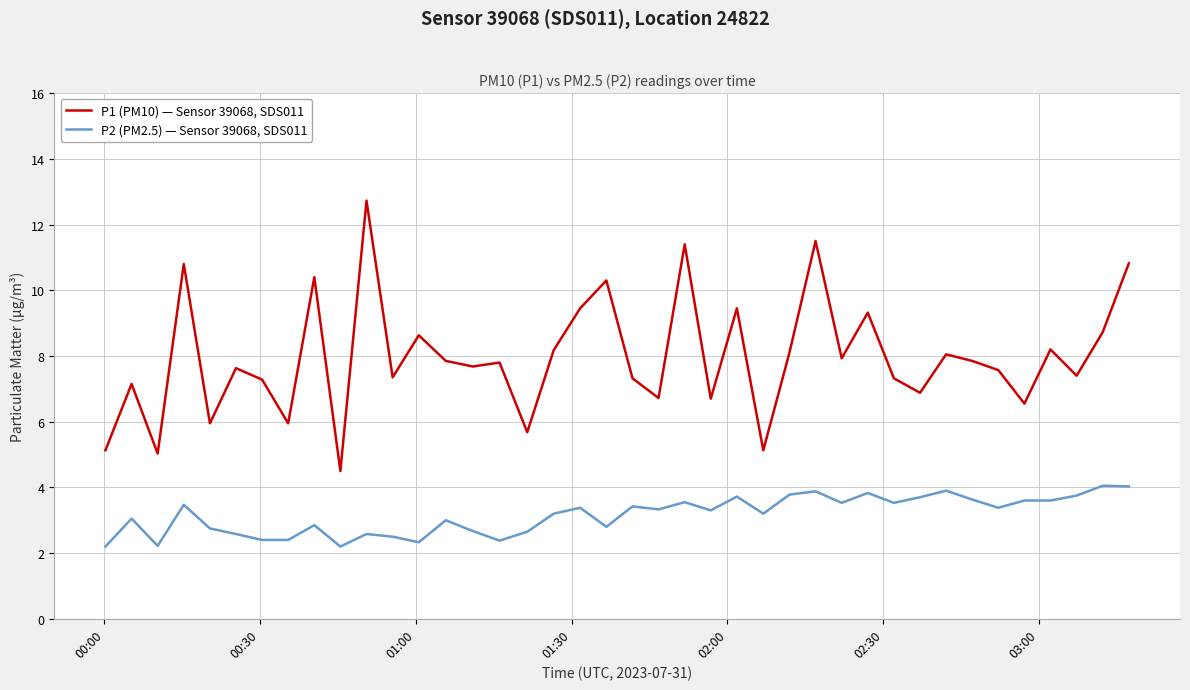

List the series in order of their overall mean, highest first.

P1 (PM10) — Sensor 39068, SDS011, P2 (PM2.5) — Sensor 39068, SDS011